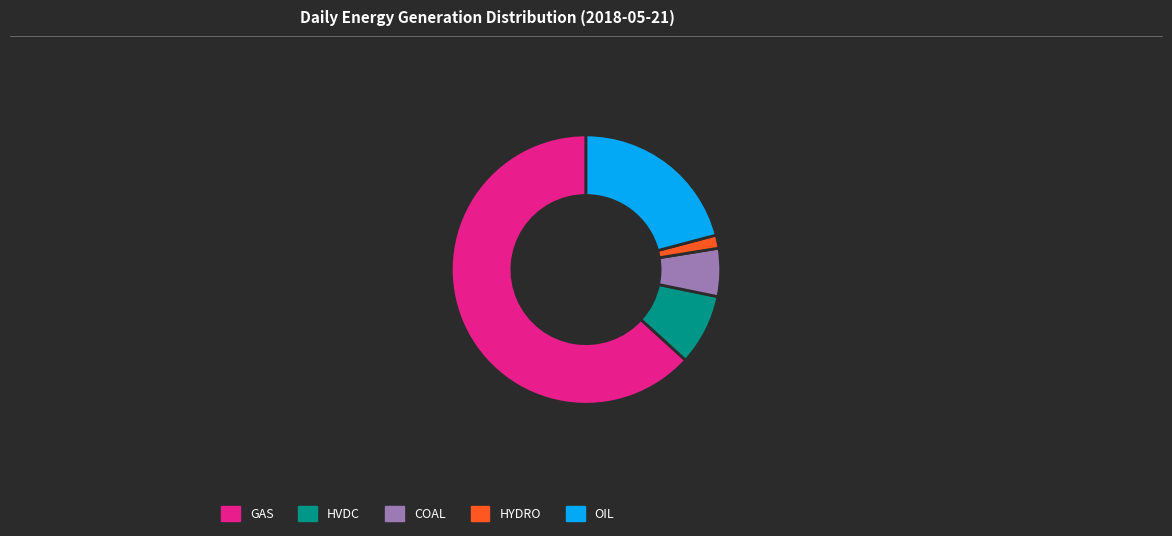

Is the sum of OIL and GAS greater than half?

Yes